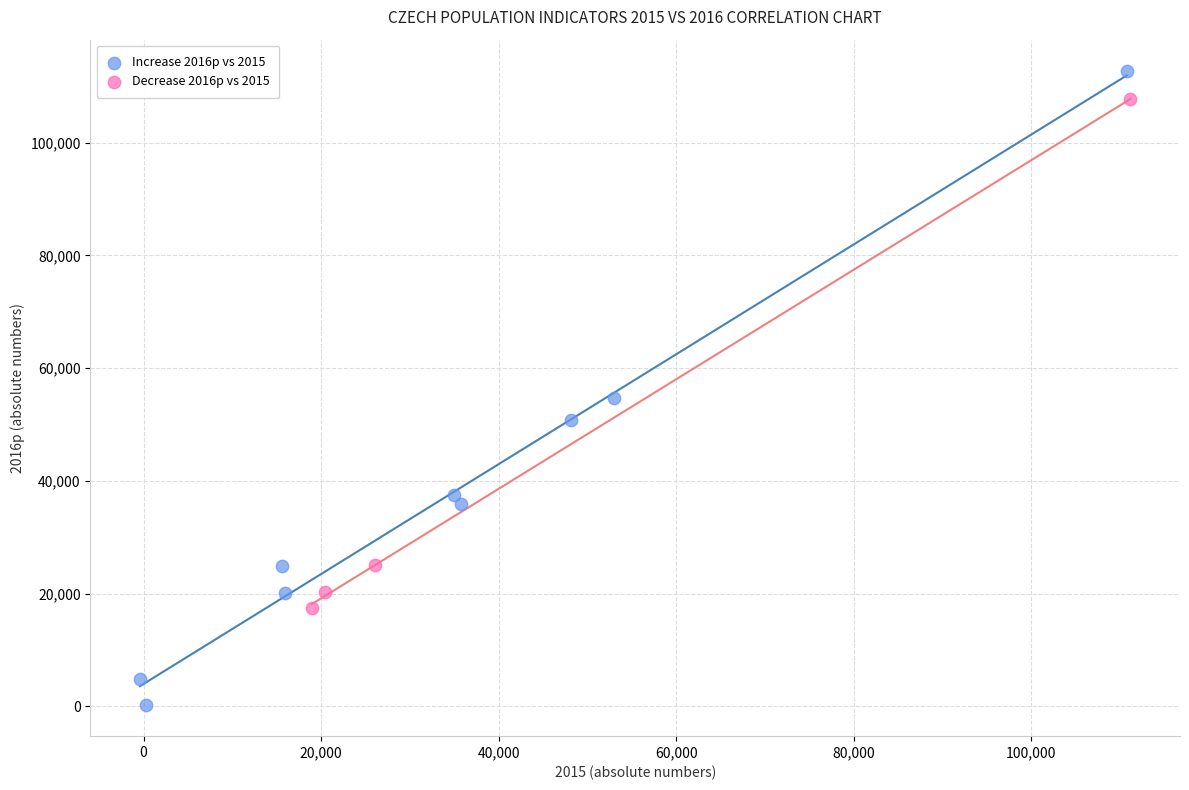

Which series contains the lowest Y value?

Increase 2016p vs 2015